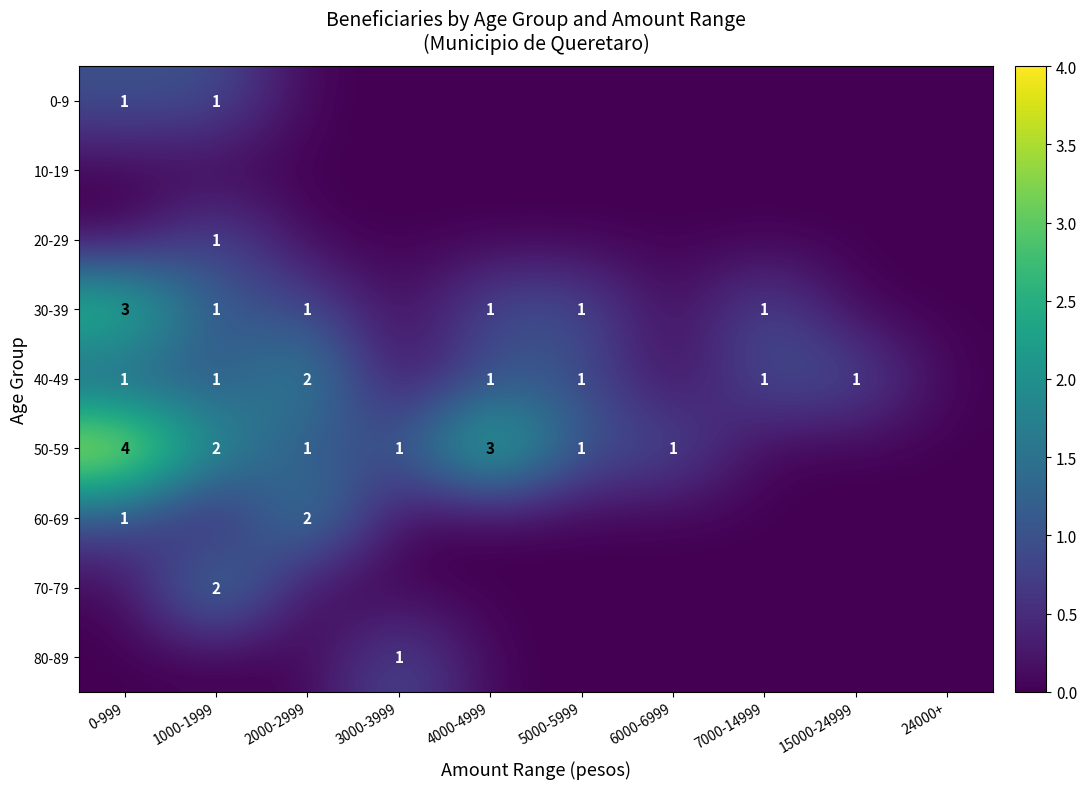

At which category is the sum across all series the highest?

0-999